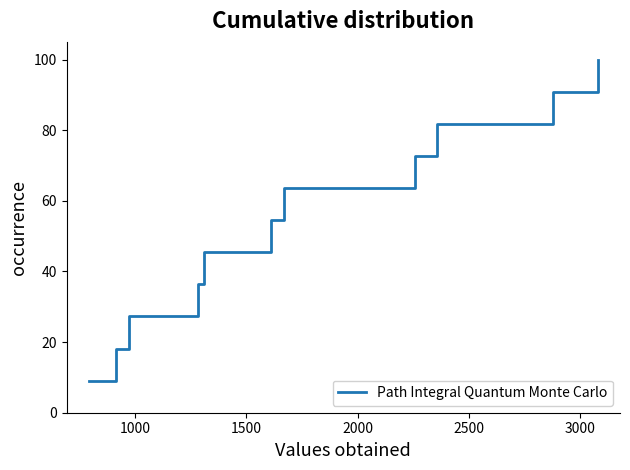

What is the minimum value shown in the chart?

9.1